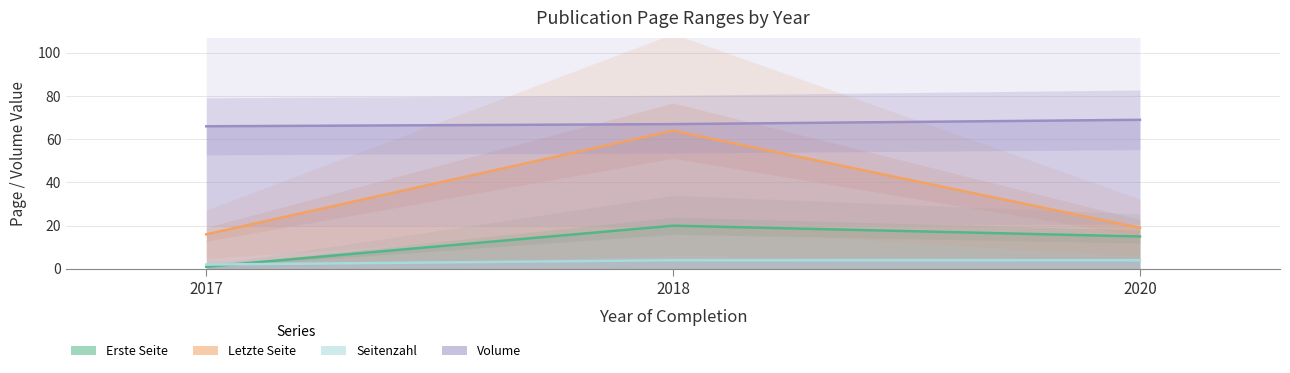

Reading left to right, extract all data points from this chart.

Erste Seite: 2017=1	2018=20	2020=15
Letzte Seite: 2017=16	2018=64	2020=19
Seitenzahl: 2017=2	2018=4	2020=4
Volume: 2017=66	2018=67	2020=69